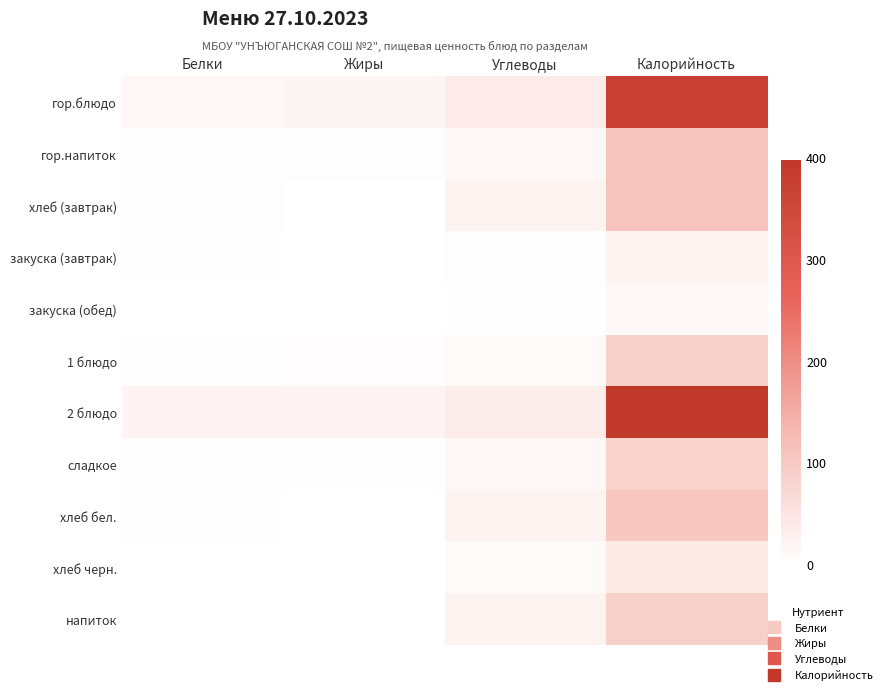

Rank the series at Углеводы from lowest to highest value.

закуска (обед), закуска (завтрак), хлеб черн., 1 блюдо, гор.напиток, сладкое, напиток, хлеб (завтрак), хлеб бел., 2 блюдо, гор.блюдо